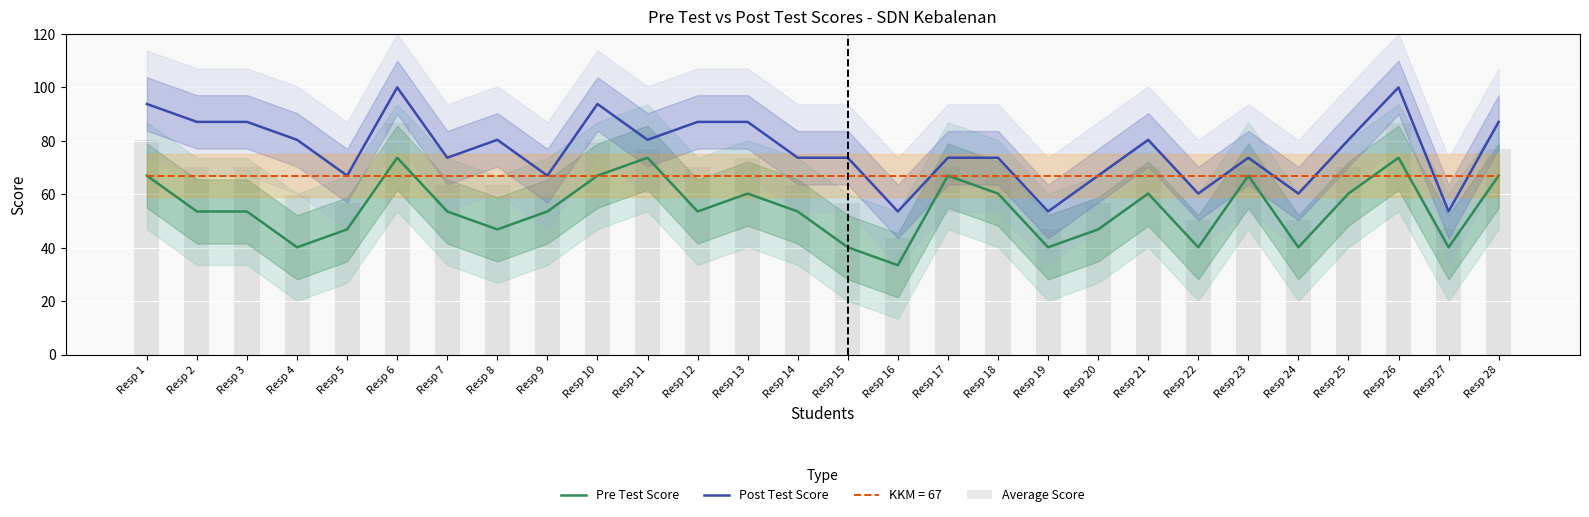

Reading left to right, transcribe all the data shown in this chart.

Pre Test Score: 67.0	53.6	53.6	40.2	46.9	73.7	53.6	46.9	53.6	67.0	73.7	53.6	60.3	53.6	40.2	33.5	67.0	60.3	40.2	46.9	60.3	40.2	67.0	40.2	60.3	73.7	40.2	67.0
Post Test Score: 93.8	87.1	87.1	80.4	67.0	100.0	73.7	80.4	67.0	93.8	80.4	87.1	87.1	73.7	73.7	53.6	73.7	73.7	53.6	67.0	80.4	60.3	73.7	60.3	80.4	100.0	53.6	87.1
Average Score: 80.4	70.3	70.3	60.3	57.0	86.8	63.7	63.7	60.3	80.4	77.1	70.3	73.7	63.7	57.0	43.5	70.3	67.0	46.9	57.0	70.3	50.2	70.3	50.2	70.3	86.8	46.9	77.0